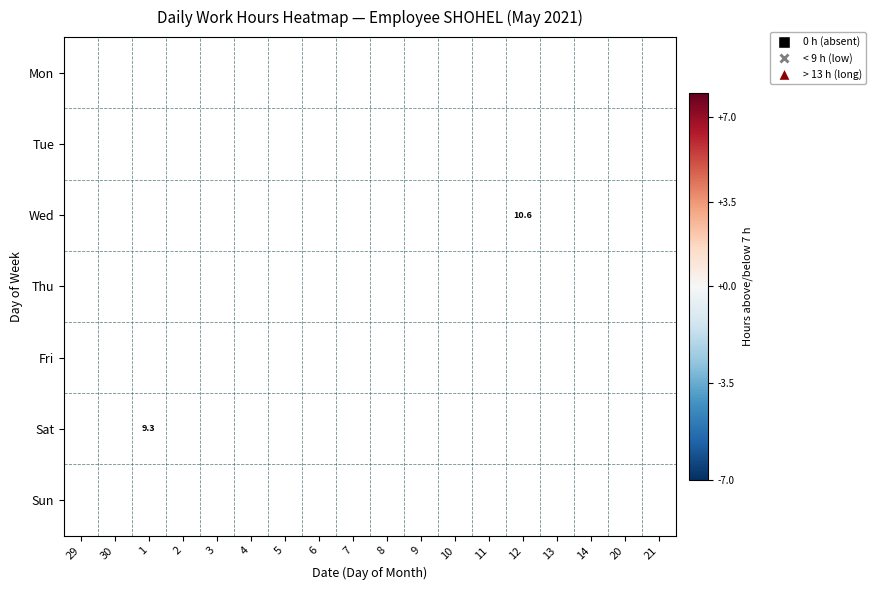

At 9, list the series in order from smallest to largest.

Mon, Tue, Wed, Thu, Fri, Sat, Sun